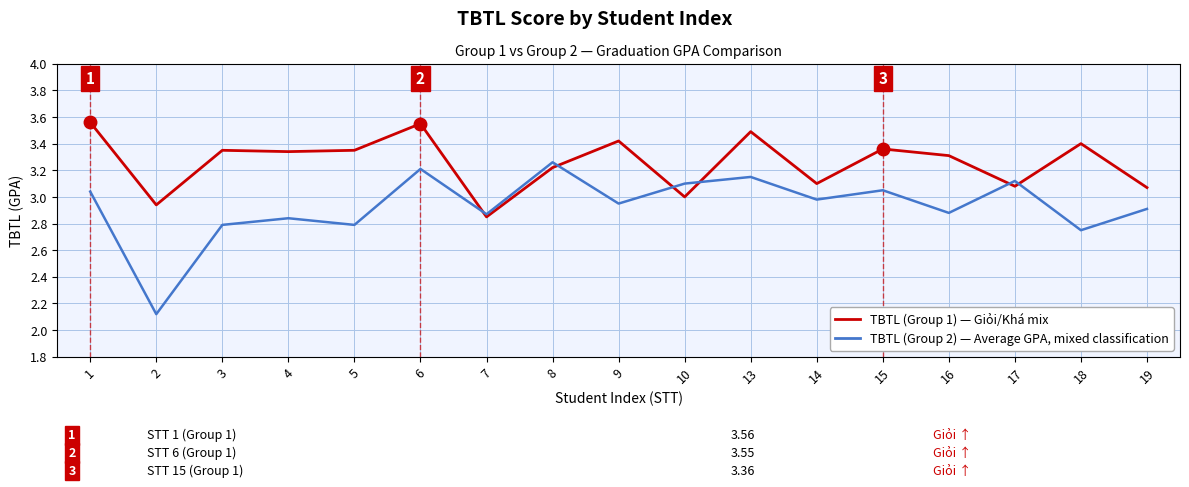

What is the difference between the highest and lowest values at 9?

0.5